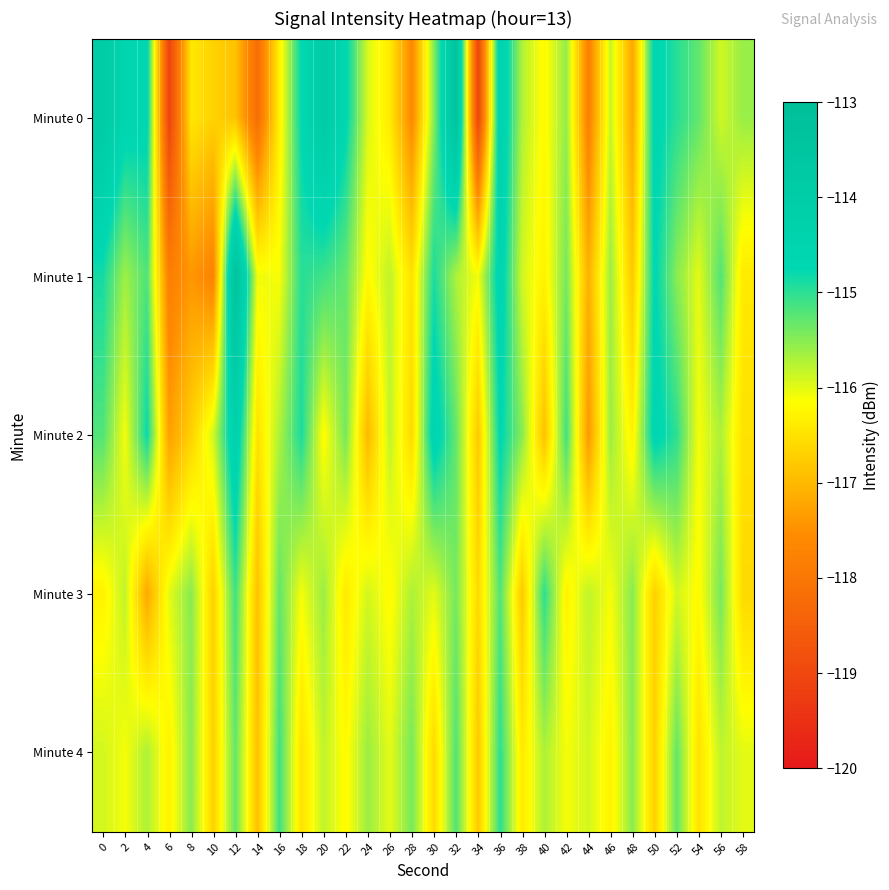

How many series are shown in this chart?

5